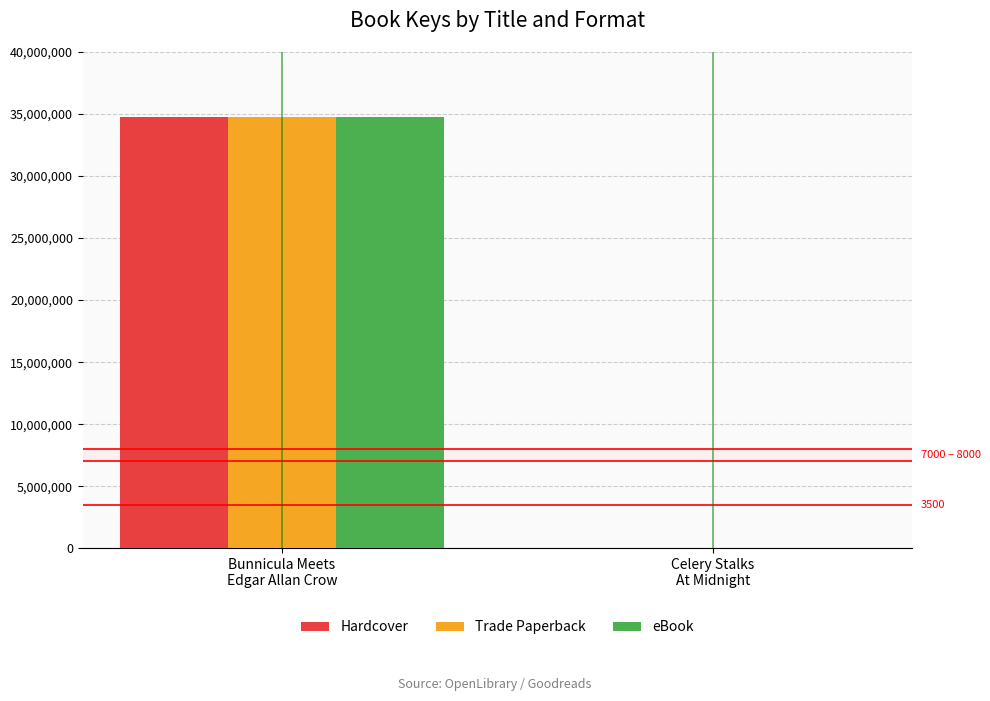

What is the sum of all eBook values?

34738193